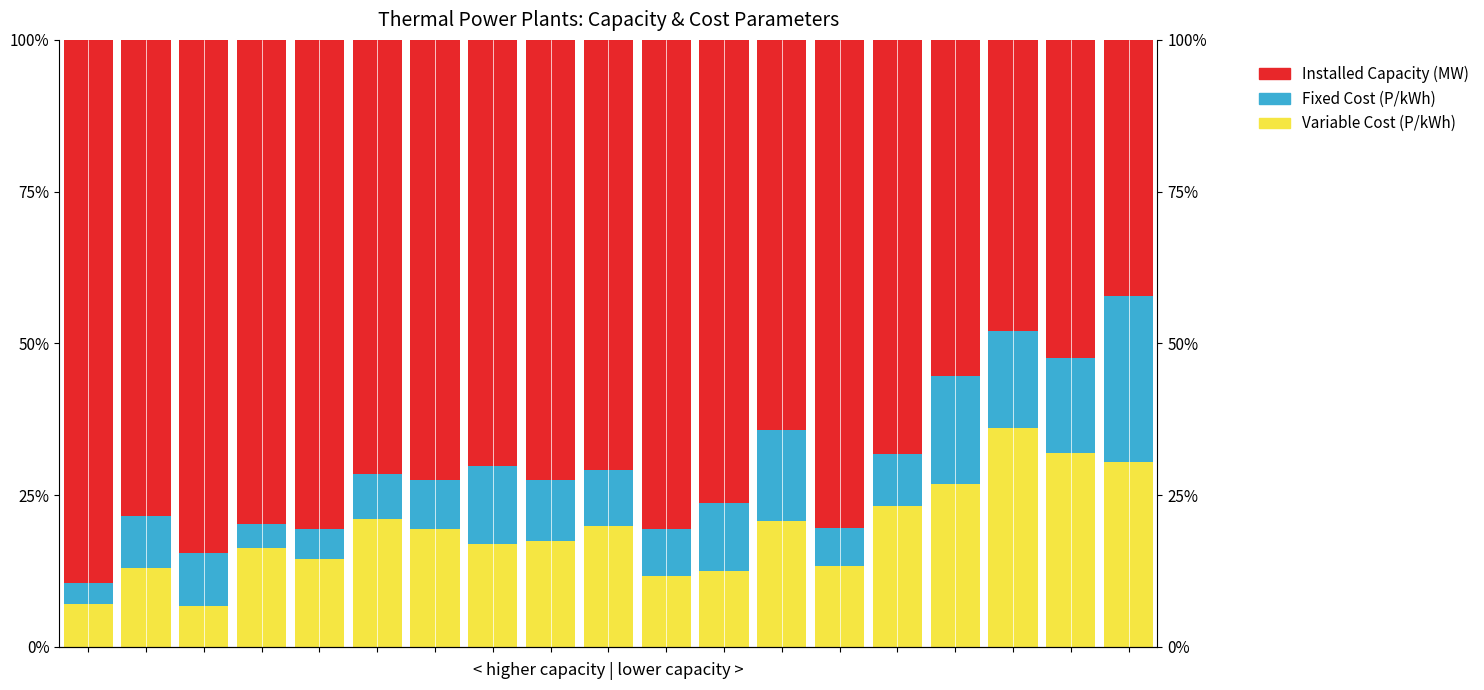

At which category is the sum across all series the highest?

4